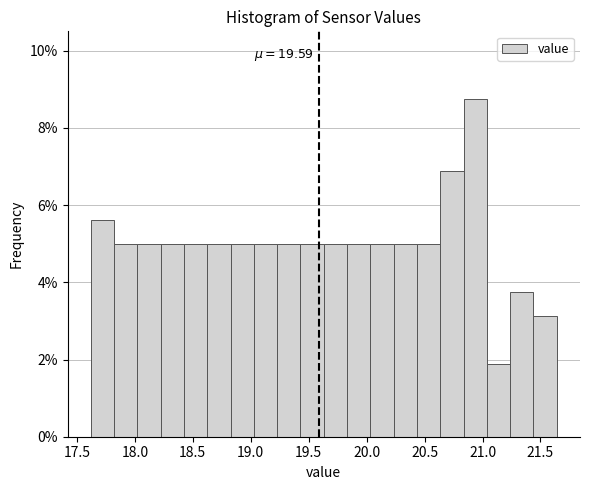

Over which range of the x-axis is the bar tallest?

20.85 to 21.05